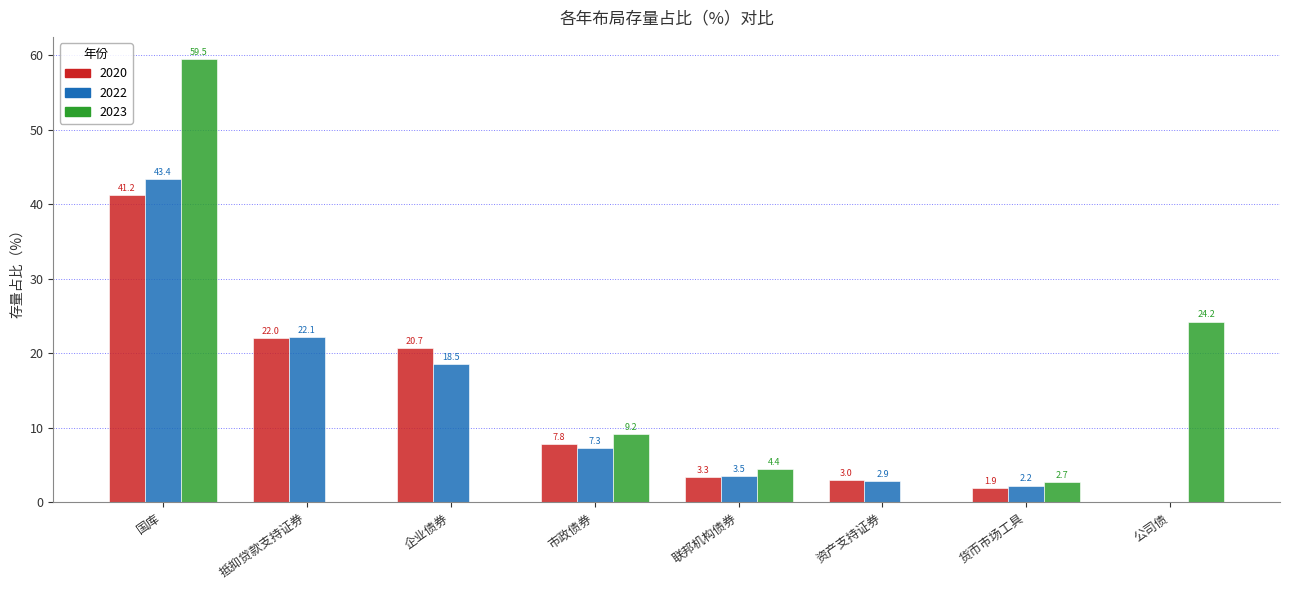

Is the value of 2020 at 国库 greater than the value of 2022 at 货币市场工具?

Yes